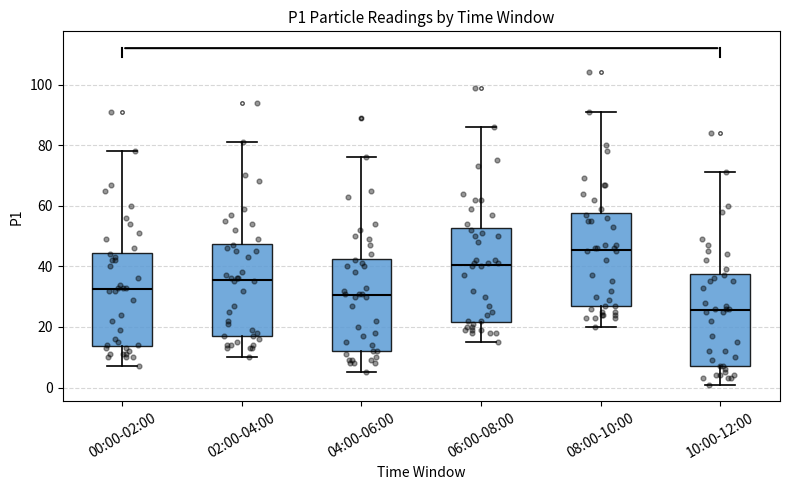

Reading left to right, read every box against the y-axis: the position of its median line, the range the box covers, and the ends of its whiskers. The values are not printed on the chart, so give them approximately, as read against the axis.

00:00-02:00: median 32, box 14 to 44, whiskers 8 to 78
02:00-04:00: median 36, box 18 to 48, whiskers 10 to 82
04:00-06:00: median 30, box 12 to 42, whiskers 6 to 76
06:00-08:00: median 40, box 22 to 52, whiskers 16 to 86
08:00-10:00: median 46, box 26 to 58, whiskers 20 to 92
10:00-12:00: median 26, box 8 to 38, whiskers 2 to 72